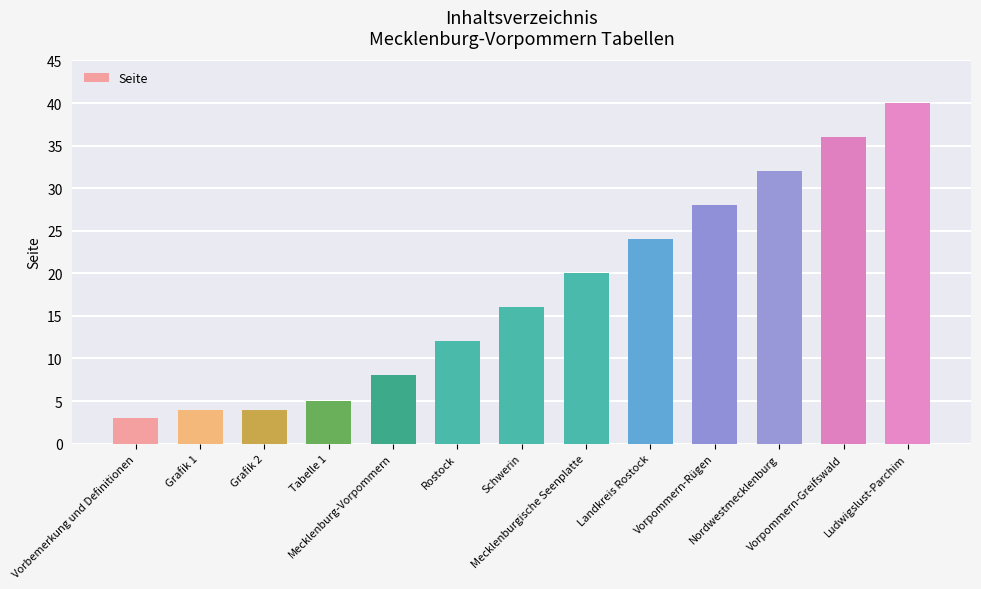

What is the sum of the values at Mecklenburgische Seenplatte and Vorpommern-Rügen?

48